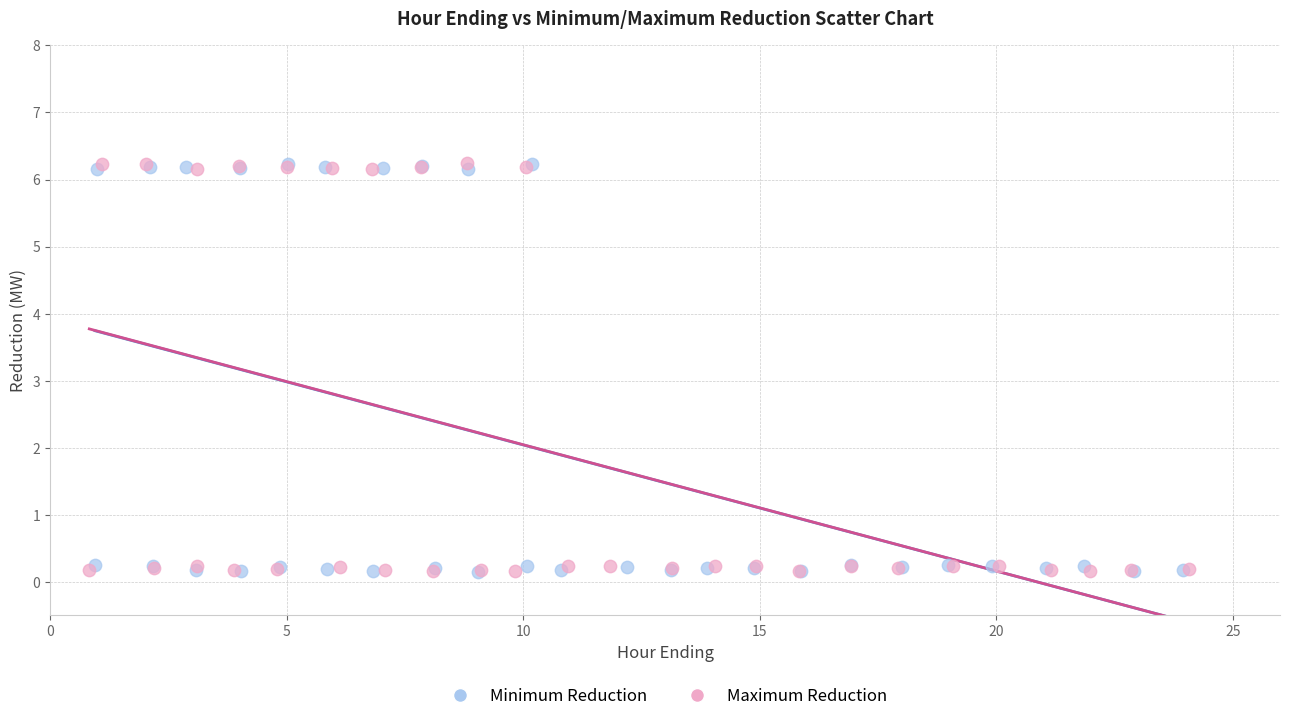

What are all the series names shown in the legend?

Minimum Reduction, Maximum Reduction